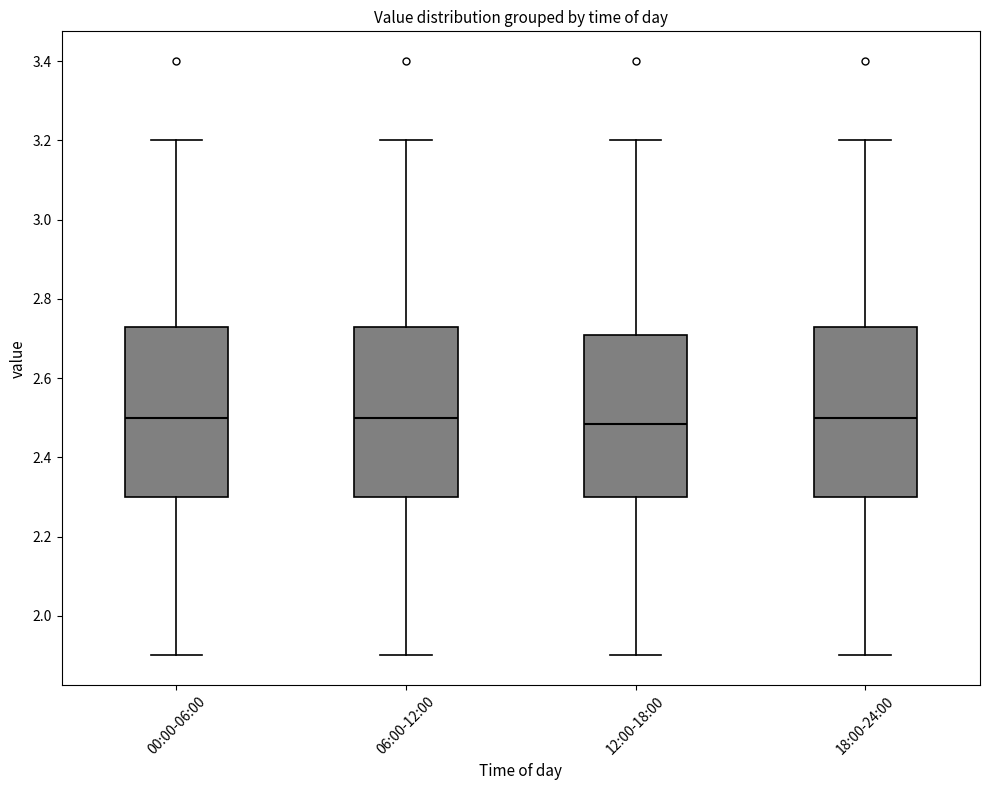

Reading left to right, transcribe this box plot: for each box, give where its median line is, the range the box spans, and where its two whiskers end, as read against the y-axis. The values are not printed on the chart, so give them approximately, as read against the axis.

00:00-06:00: median 2.50, box 2.30 to 2.74, whiskers 1.90 to 3.20
06:00-12:00: median 2.50, box 2.30 to 2.74, whiskers 1.90 to 3.20
12:00-18:00: median 2.48, box 2.30 to 2.70, whiskers 1.90 to 3.20
18:00-24:00: median 2.50, box 2.30 to 2.74, whiskers 1.90 to 3.20